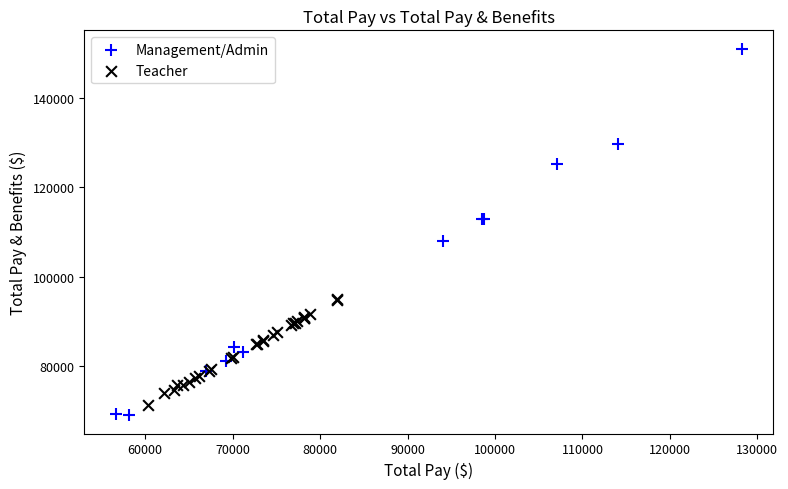

What are all the series names shown in the legend?

Management/Admin, Teacher